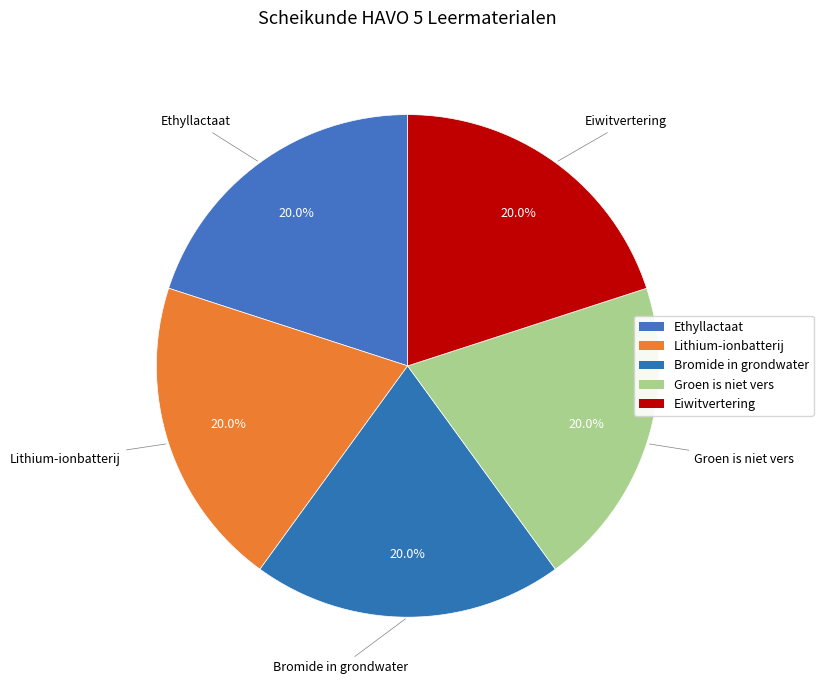

Is Groen is niet vers the majority of the pie?

No